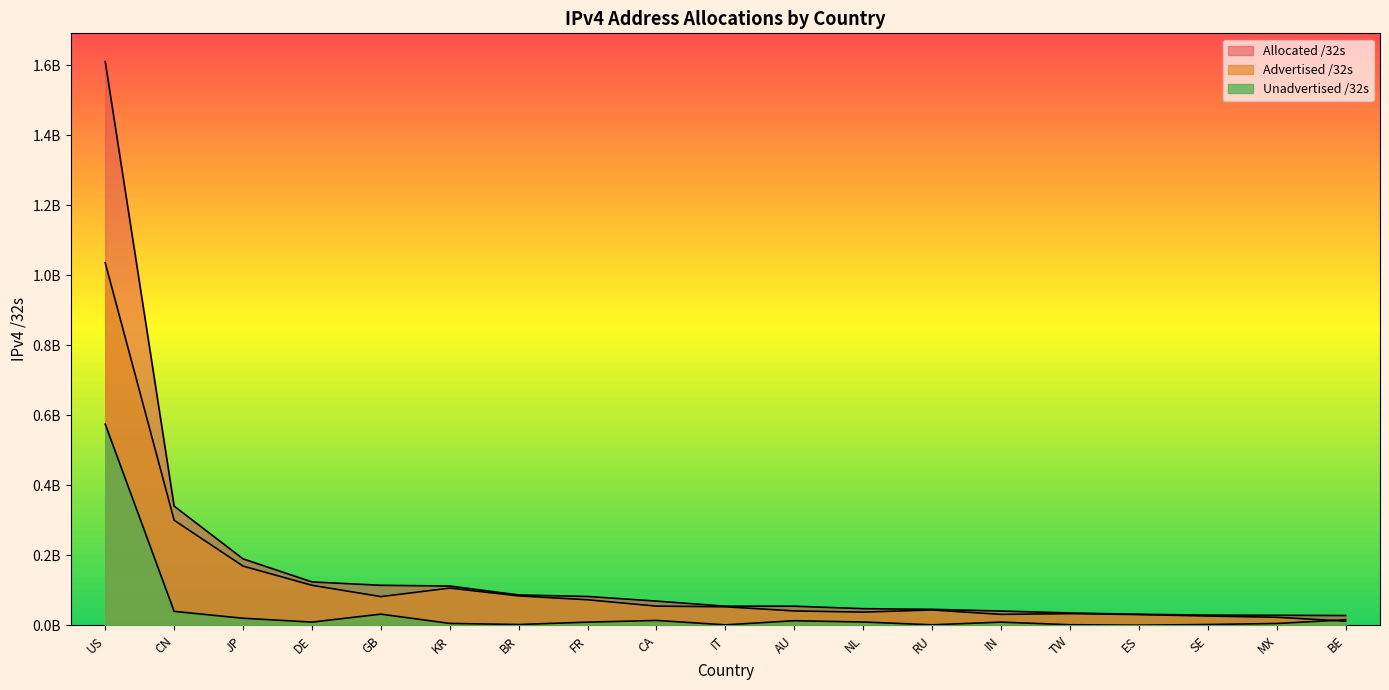

At which category is the sum across all series the highest?

US